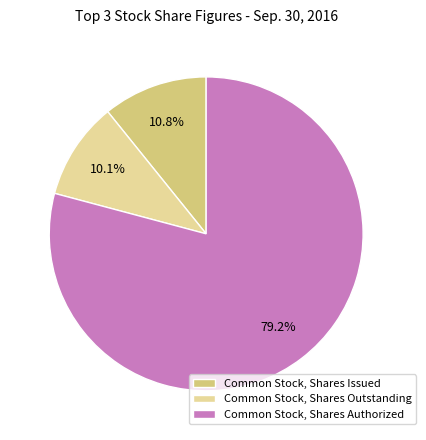

To the nearest percent, what is the combined percentage of Common Stock, Shares Outstanding and Common Stock, Shares Issued?

21%